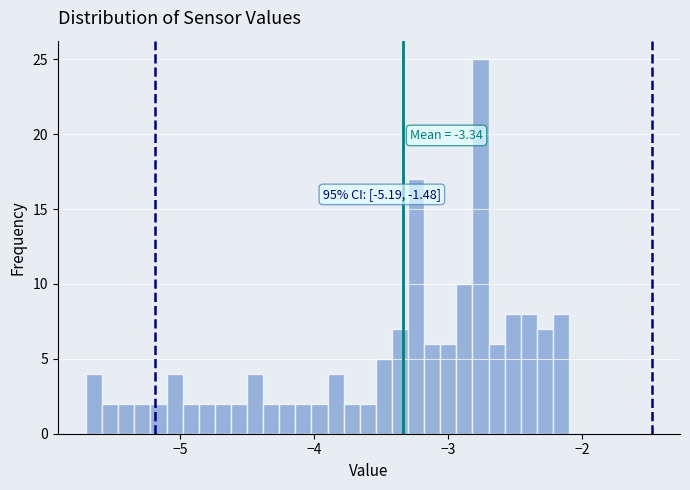

Read against the x-axis, roughly where is the centre of the tallest bar?

-2.8